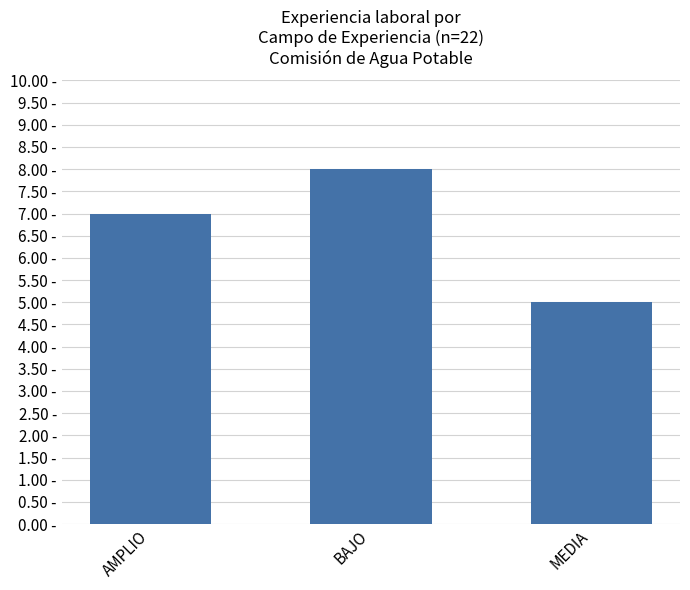

List the labels in order of value, smallest first.

MEDIA, AMPLIO, BAJO